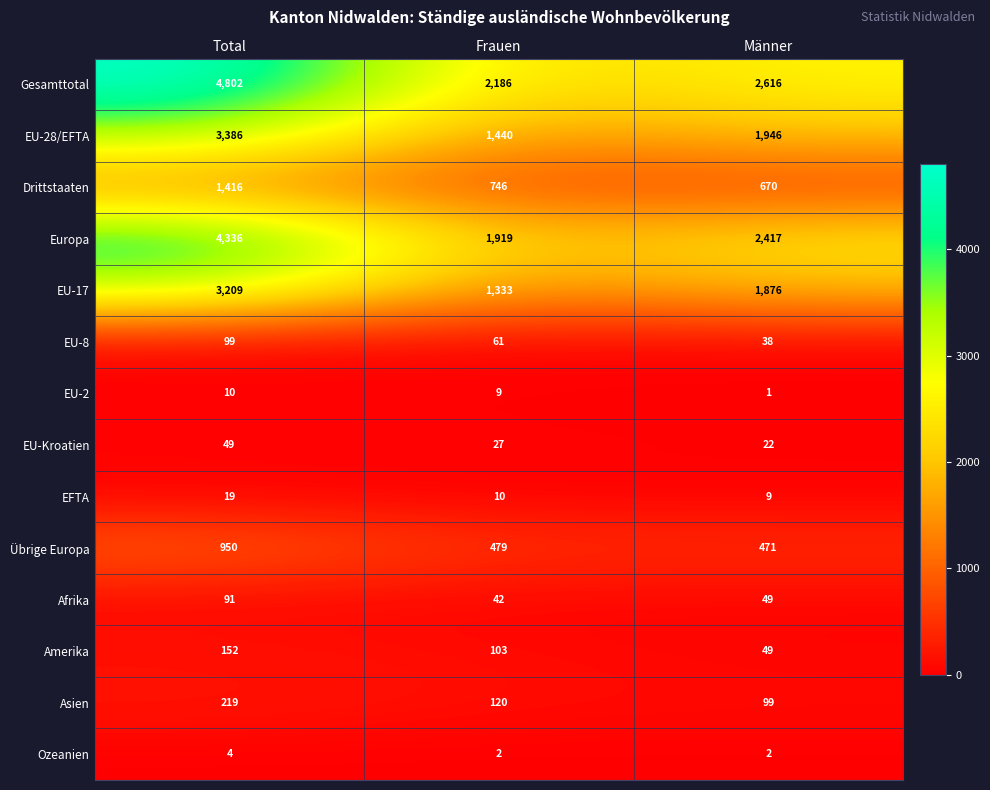

Which label corresponds to the smallest value in the chart?

Männer